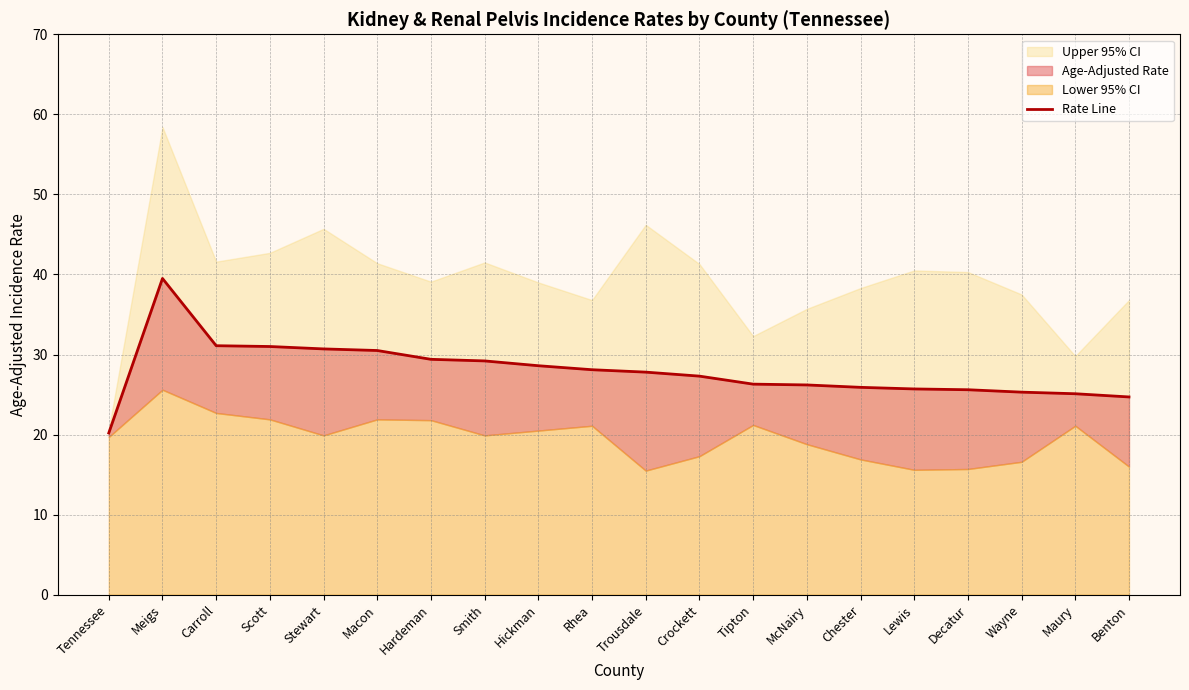

What position from the right is Scott?

17